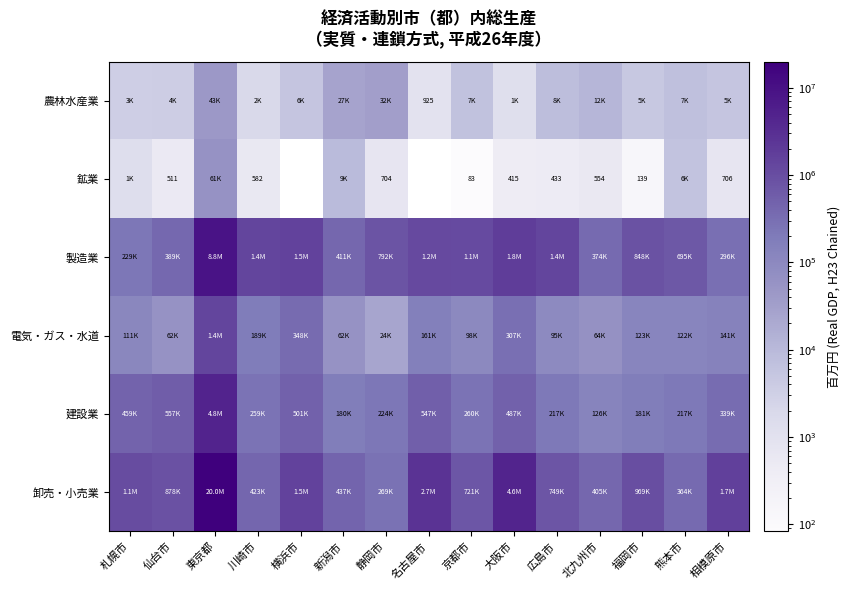

What is the sum of all 製造業 values?

21086215.0